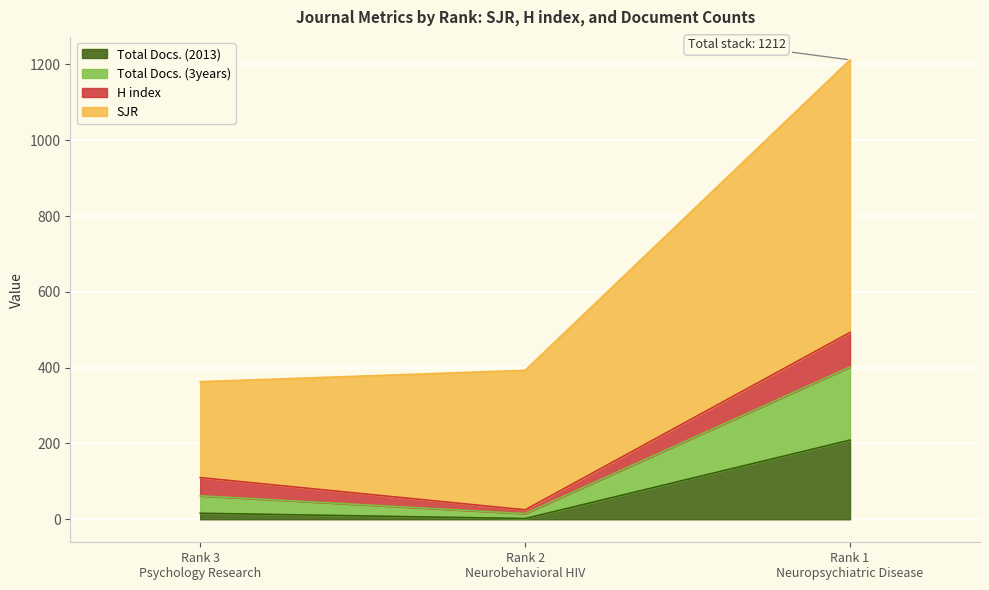

Reading left to right, what are the values for Total Docs. (2013)?

16	2	209